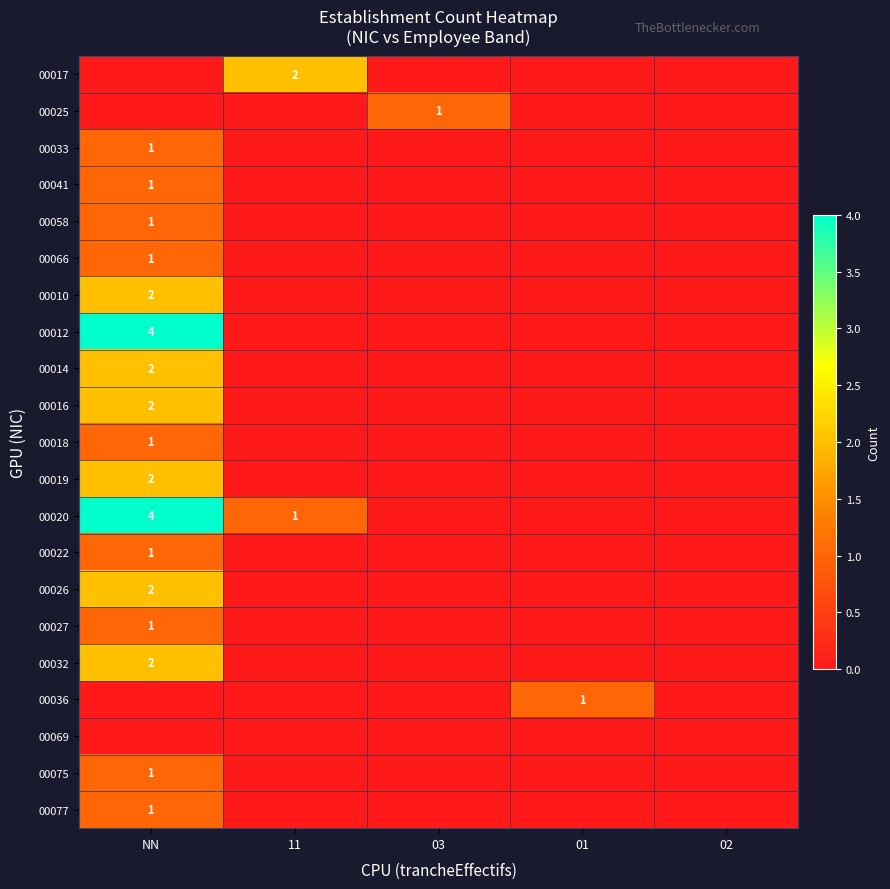

At which category does the chart reach its minimum across all series?

NN